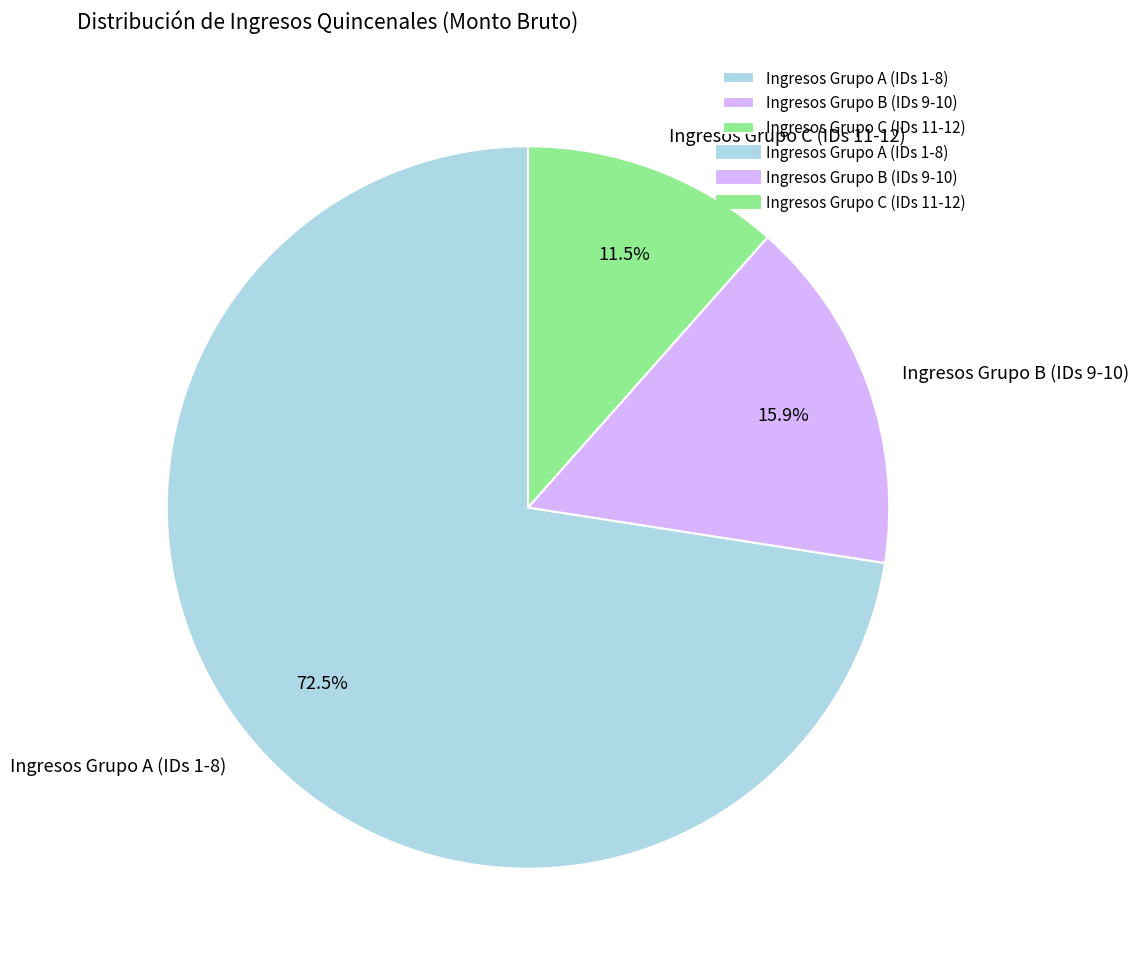

Approximately how many times larger is the value at Ingresos Grupo A (IDs 1-8) compared to Ingresos Grupo B (IDs 9-10)?

4.6